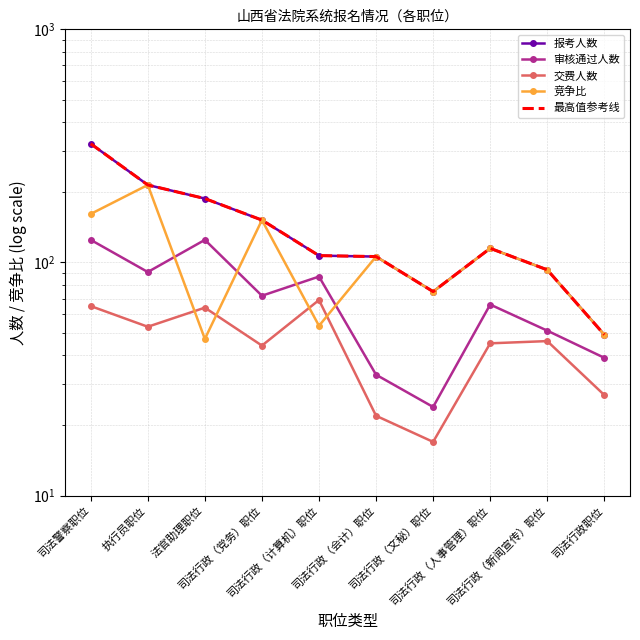

Which series changed the most between 执行员职位 and 司法行政（文秘）职位?

报考人数